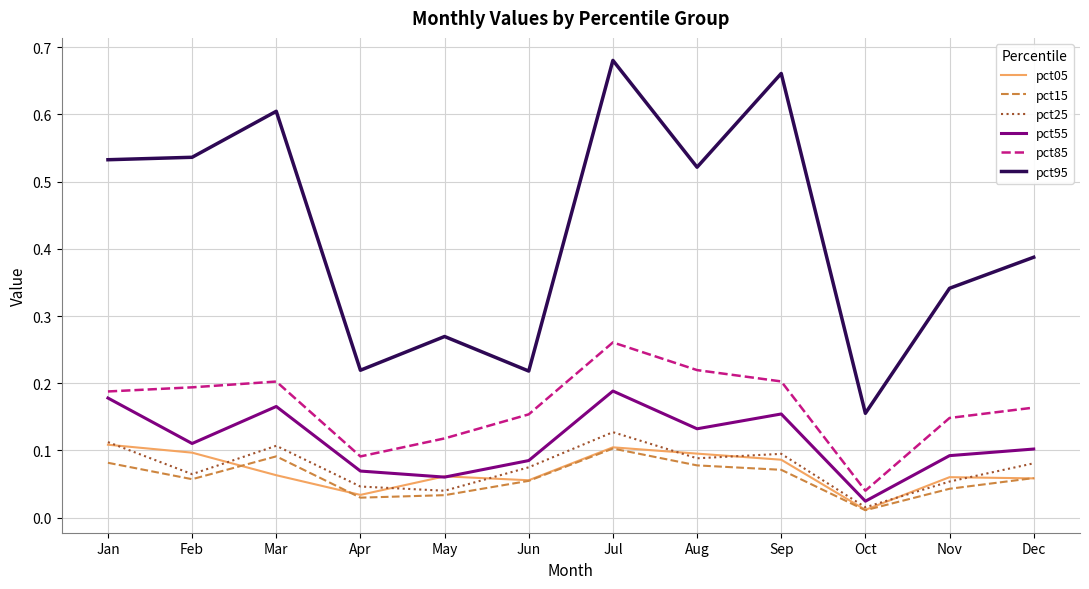

True or false: pct95 and pct25 intersect in this chart.

False